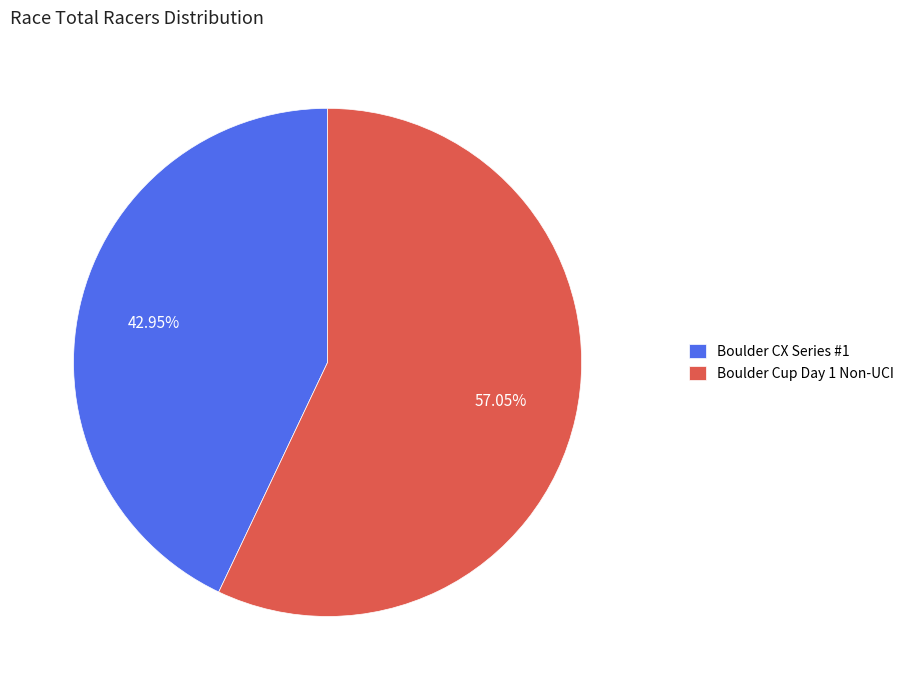

True or false: Boulder Cup Day 1 Non-UCI accounts for 57% of the total.

True